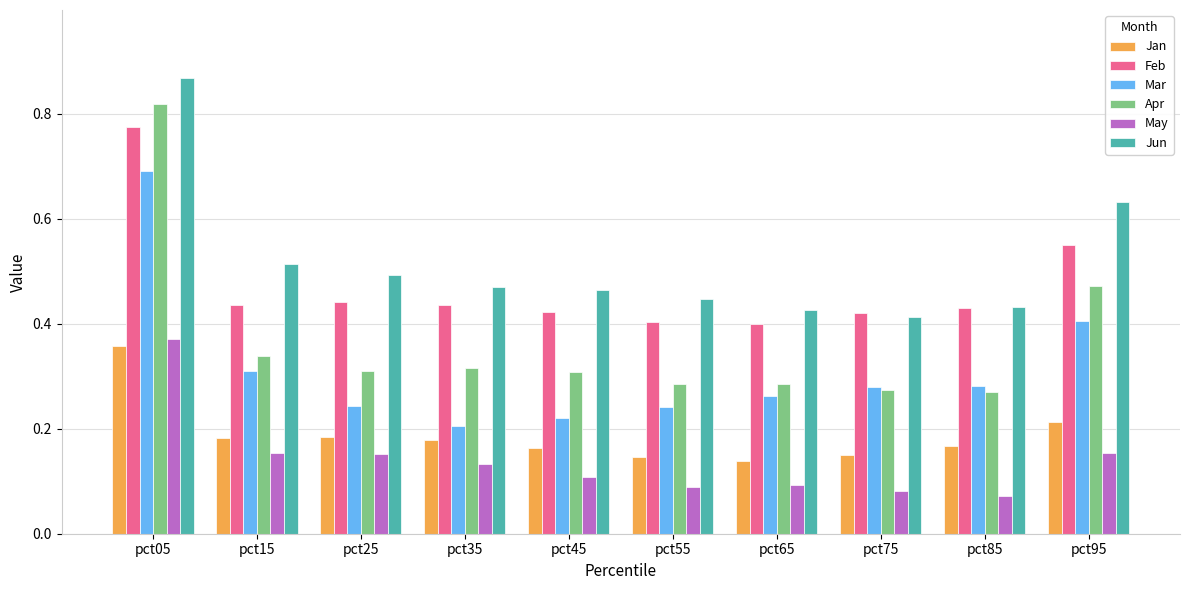

How many data points does each series have?

10